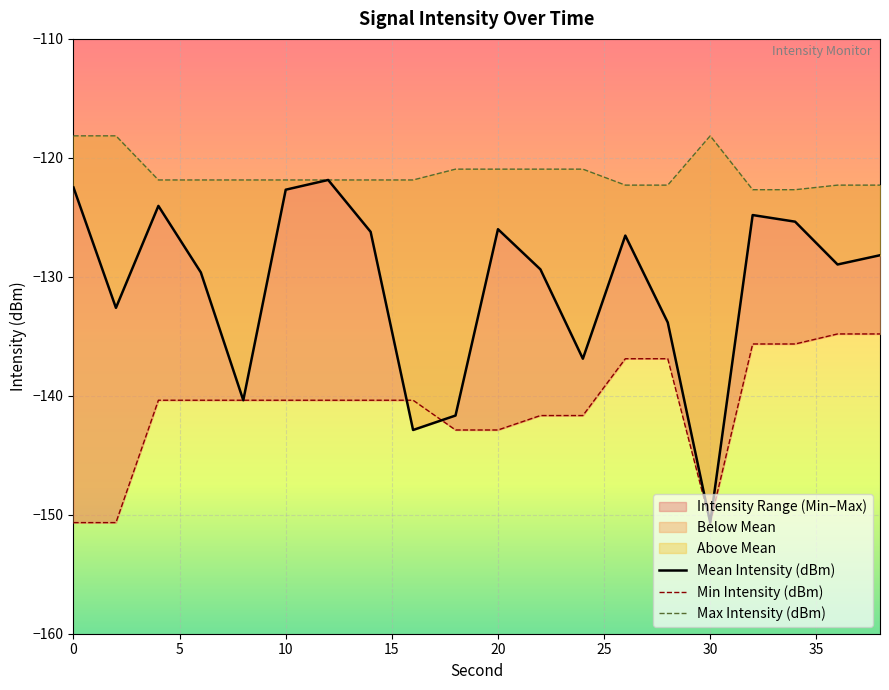

What is the greatest value displayed?

-118.1